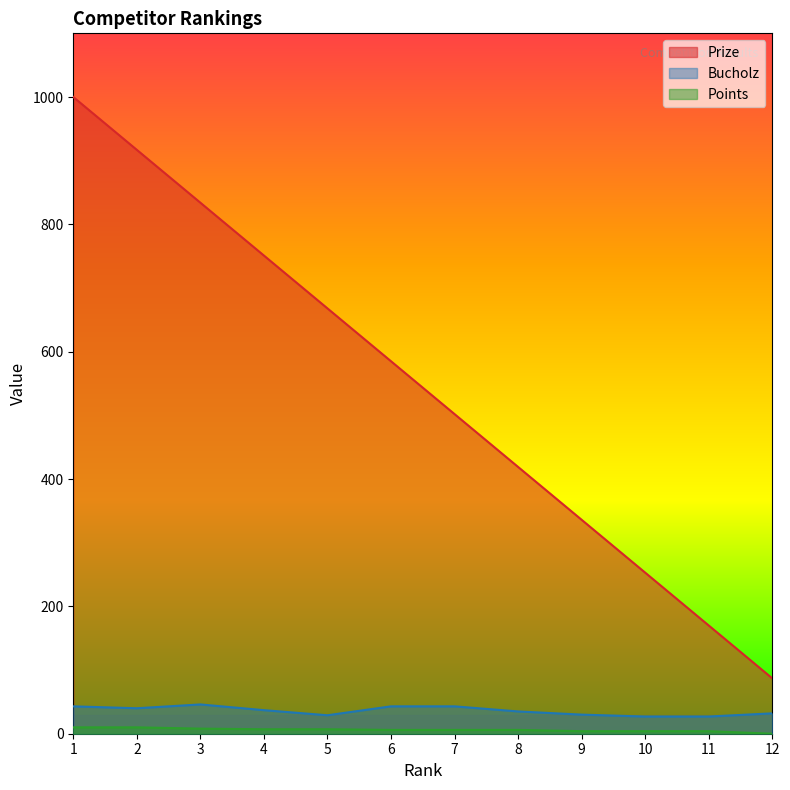

What is the value of the Points point at the 4th from the left?

7